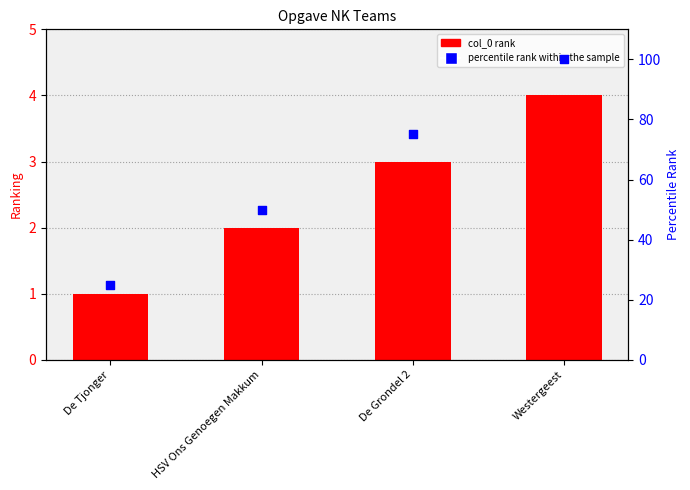

At which category is the sum across all series the highest?

Westergeest